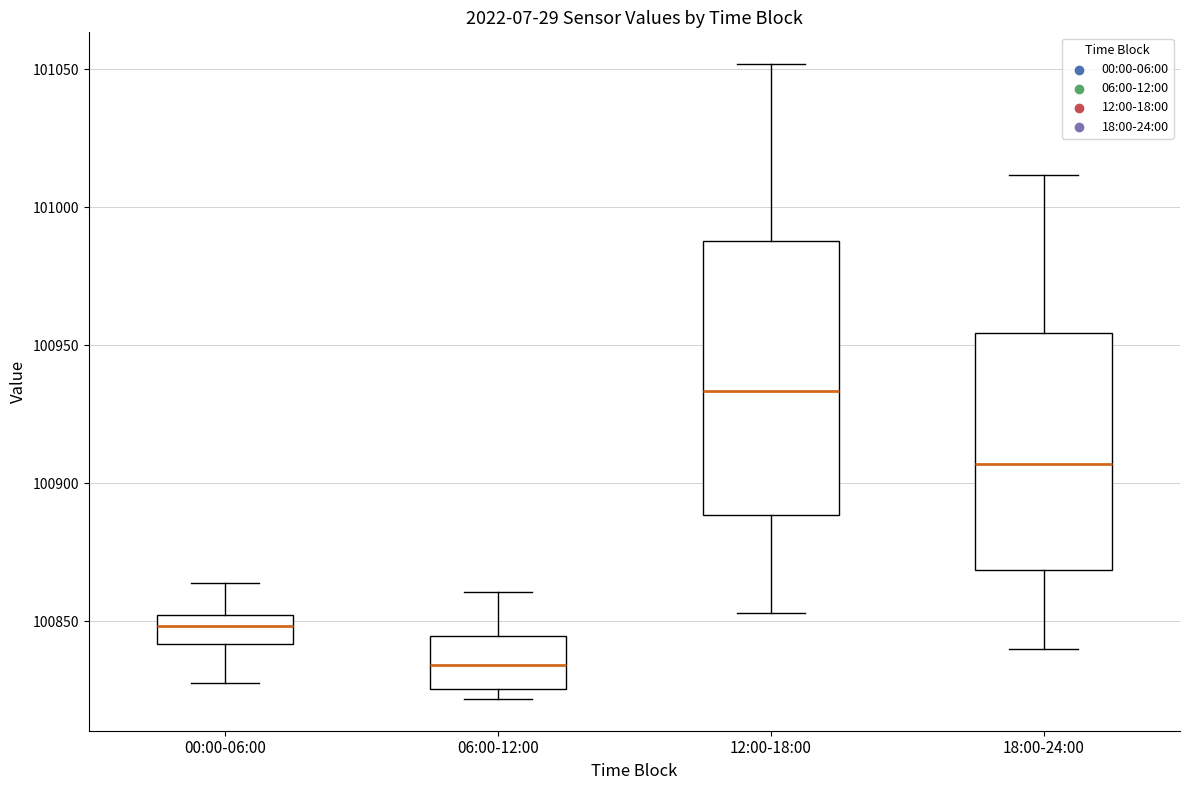

Where is the upper edge of the box for 06:00-12:00 on the y-axis? The values are not printed on the chart, so give them approximately, as read against the axis.

100845